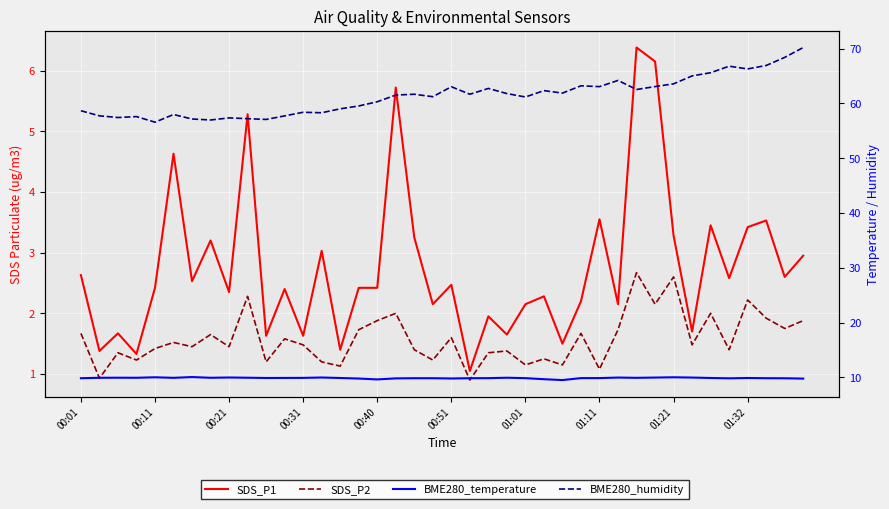

Which series has the largest total across all categories?

BME280_humidity